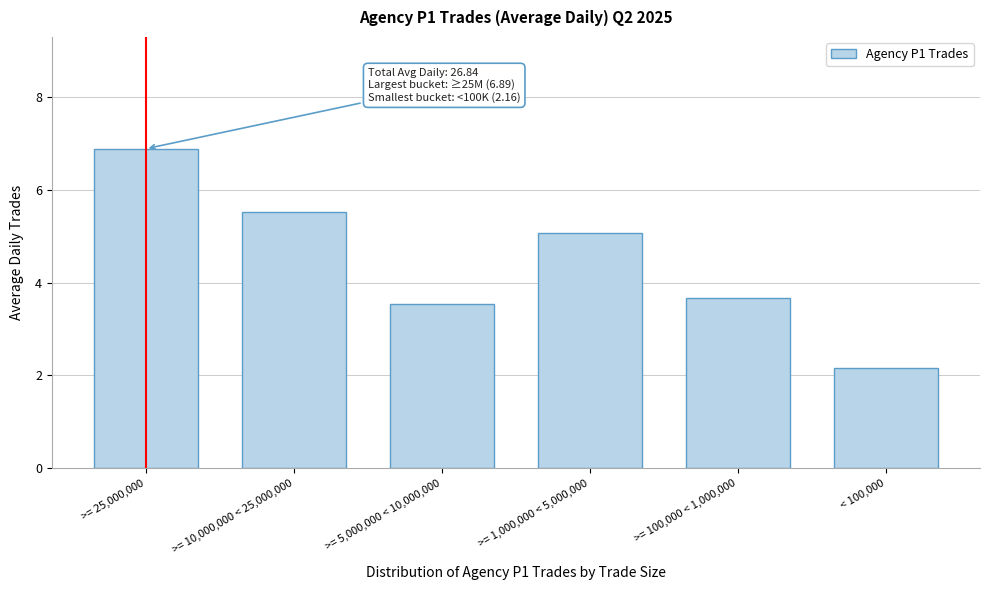

Reading left to right, list all the values displayed in this chart.

>= 25,000,000=6.9	>= 10,000,000 < 25,000,000=5.5	>= 5,000,000 < 10,000,000=3.5	>= 1,000,000 < 5,000,000=5.1	>= 100,000 < 1,000,000=3.7	< 100,000=2.2